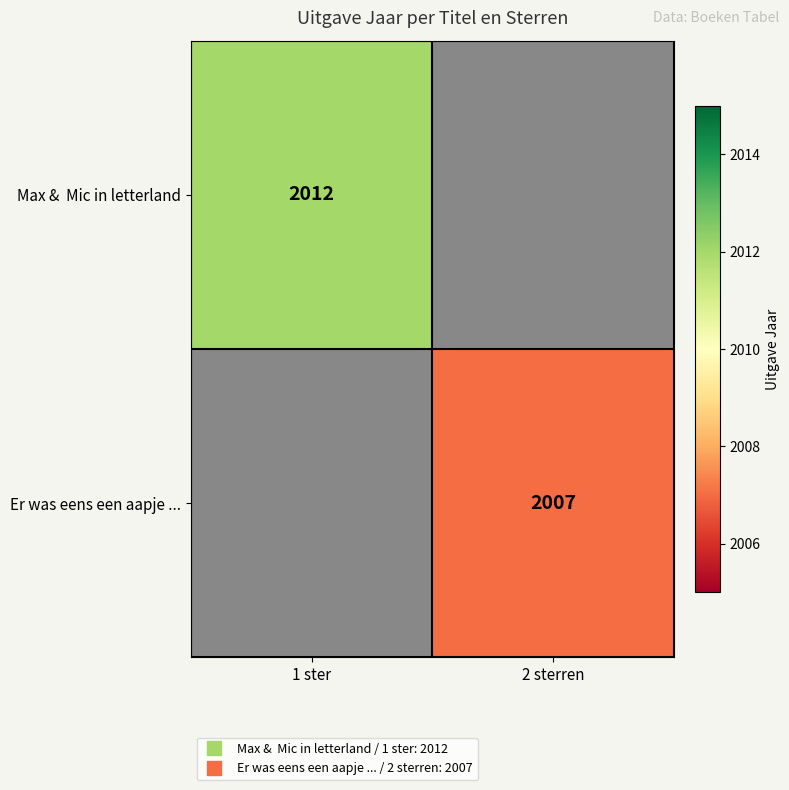

What is the approximate value of Er was eens een aapje ... at 2 sterren?

2007.0